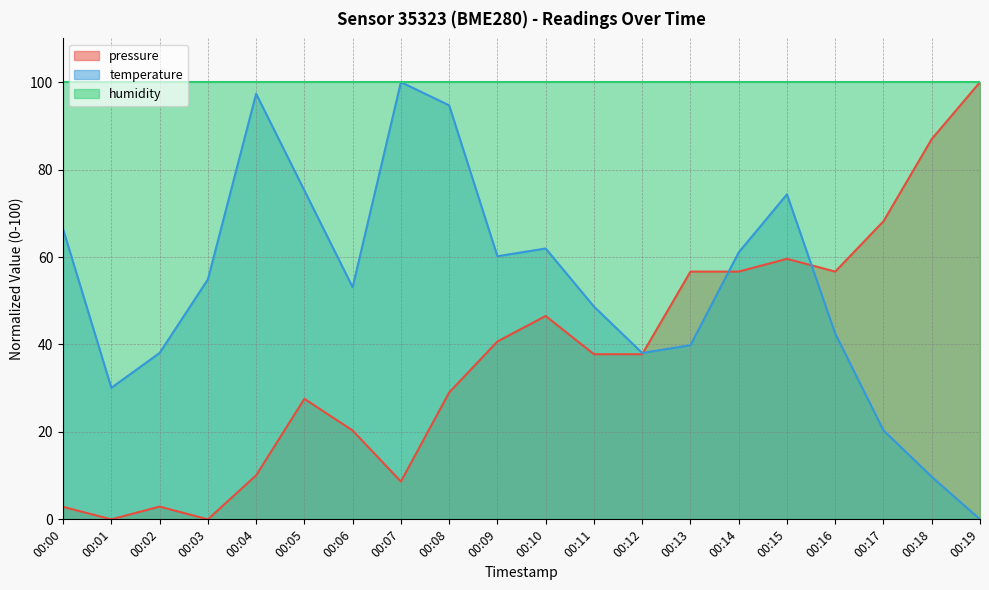

The value of pressure at 00:19 is 100.0. True or false?

True